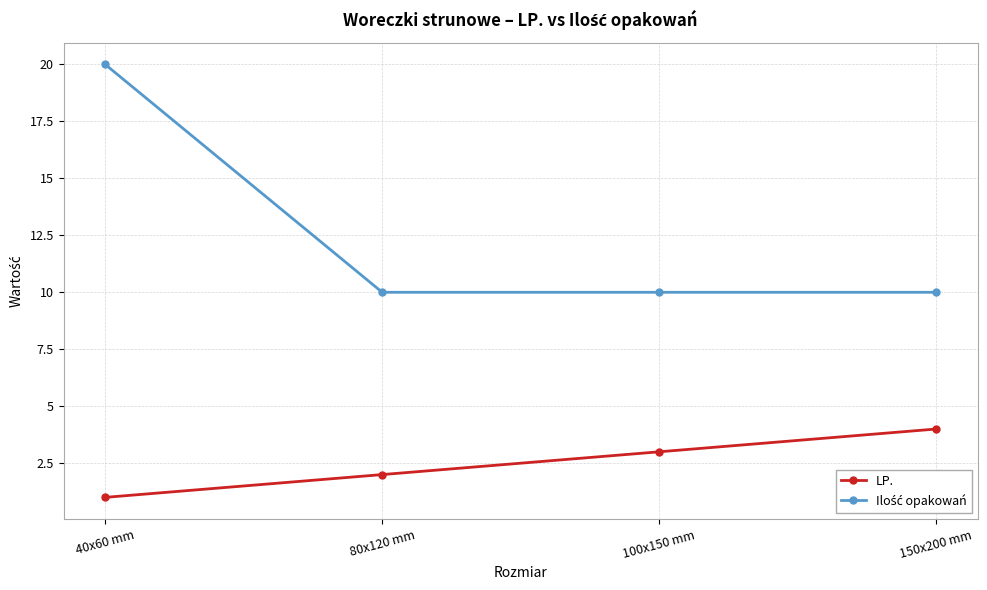

List the labels in order of LP. value, smallest first.

40x60 mm, 80x120 mm, 100x150 mm, 150x200 mm